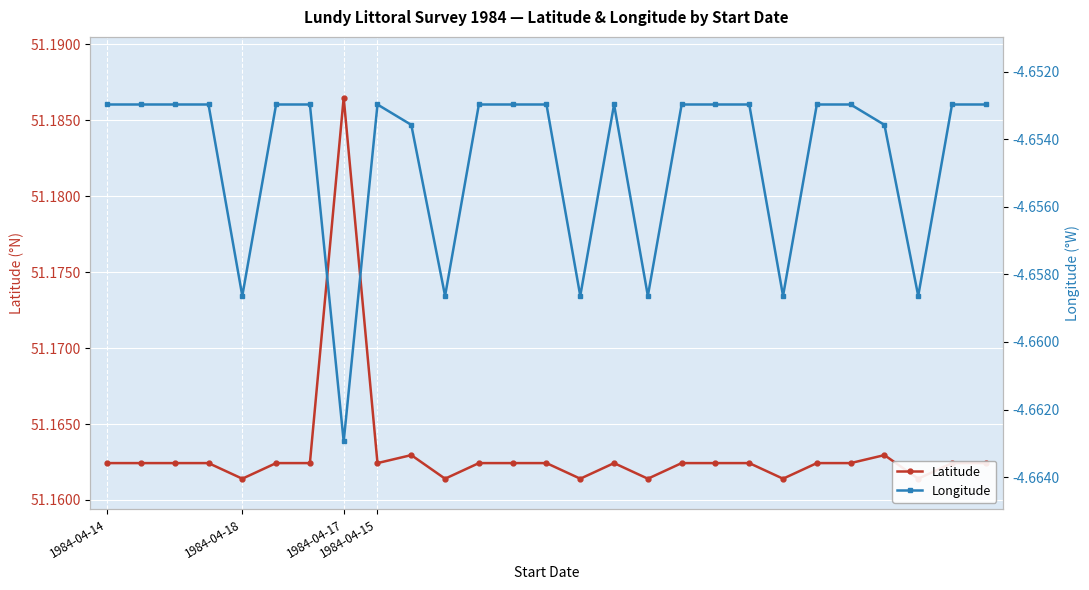

Count the Latitude values in the range 51 to 52.

27